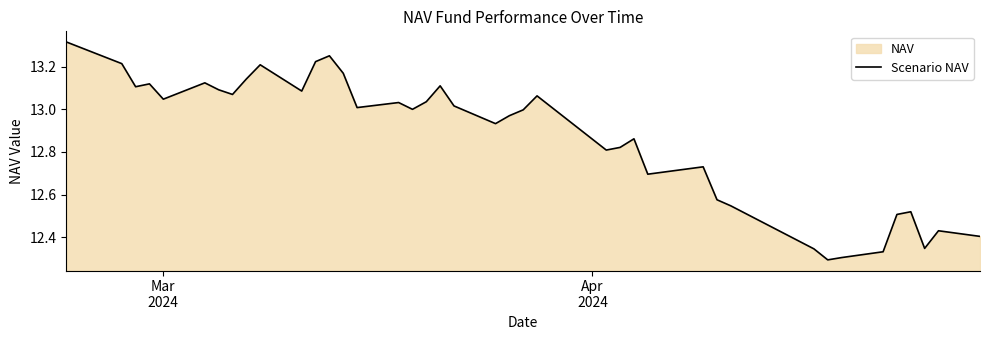

How many categories are shown in the chart?

40